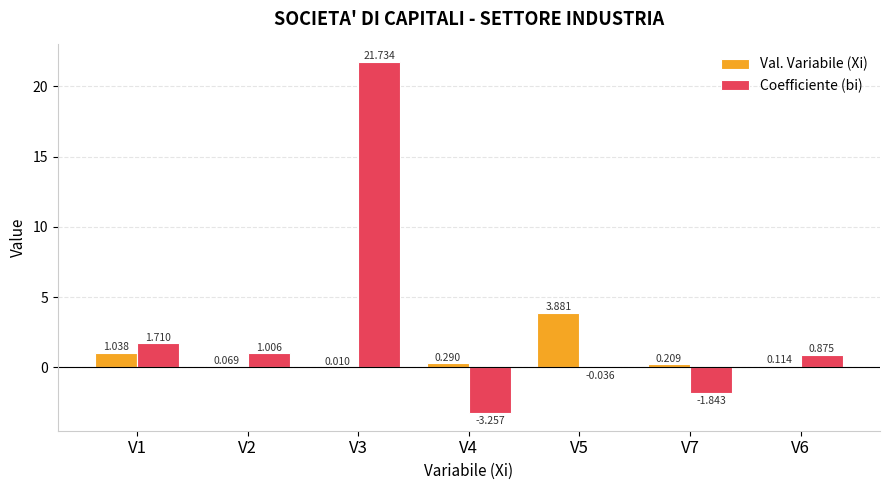

Is the value of Val. Variabile (Xi) at V1 greater than the value of Coefficiente (bi) at V3?

No